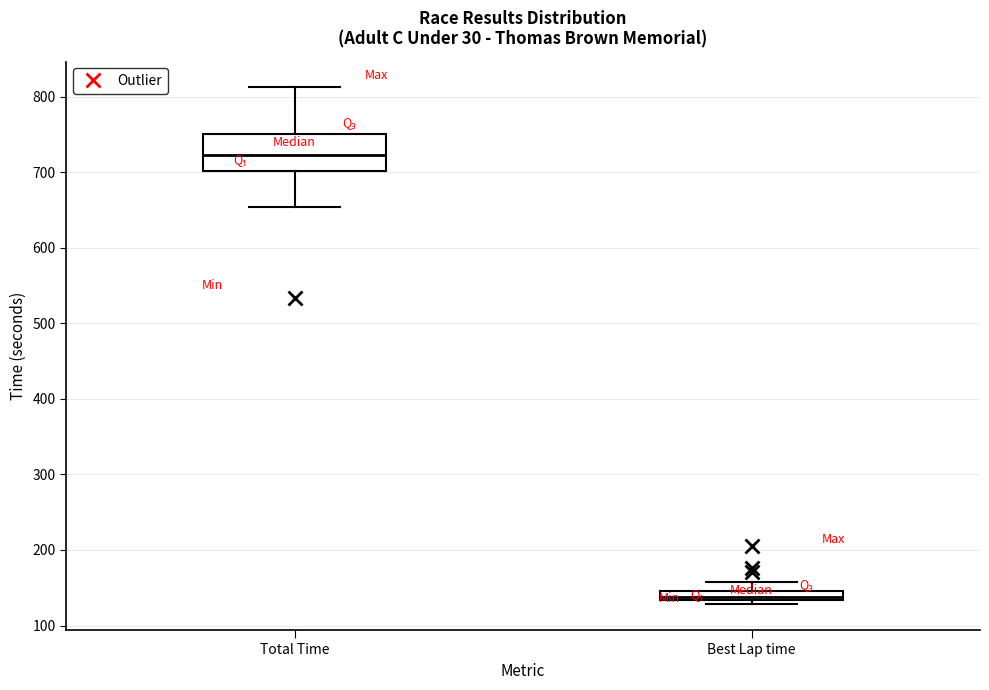

Where is the lower edge of the box for Best Lap time on the y-axis? The values are not printed on the chart, so give them approximately, as read against the axis.

130